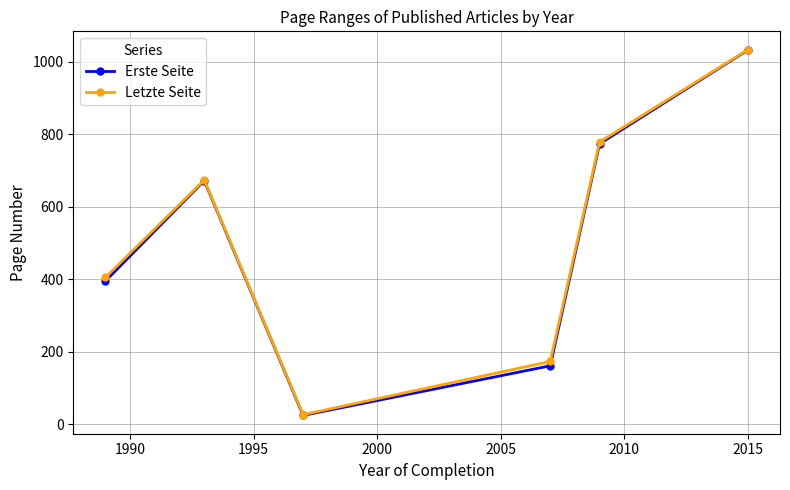

What is the greatest value displayed?

1034